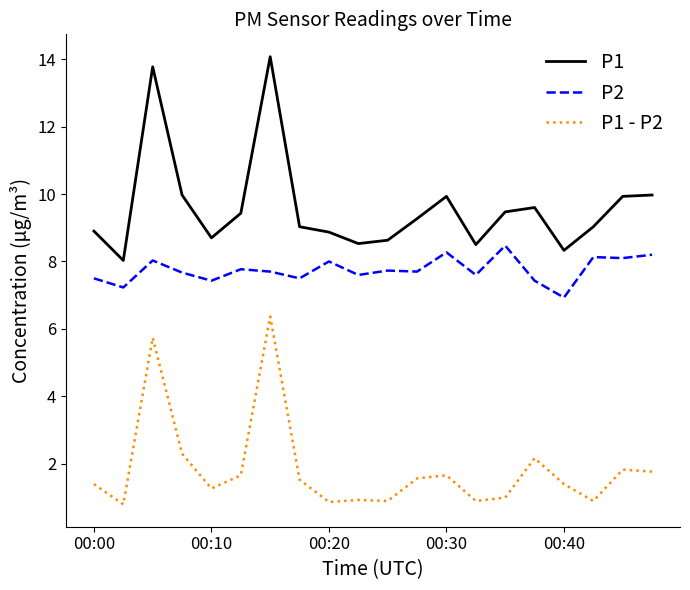

List the series in order of their peak value, highest first.

P1, P2, P1 - P2